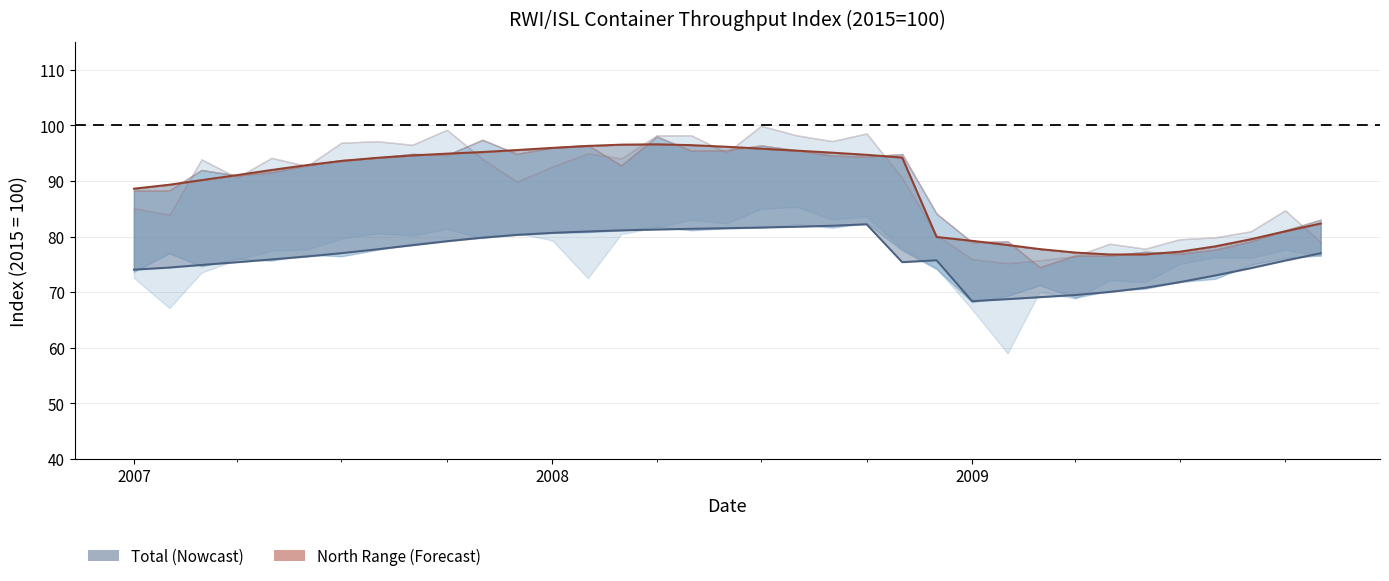

Does the chart have visible grid lines?

Yes